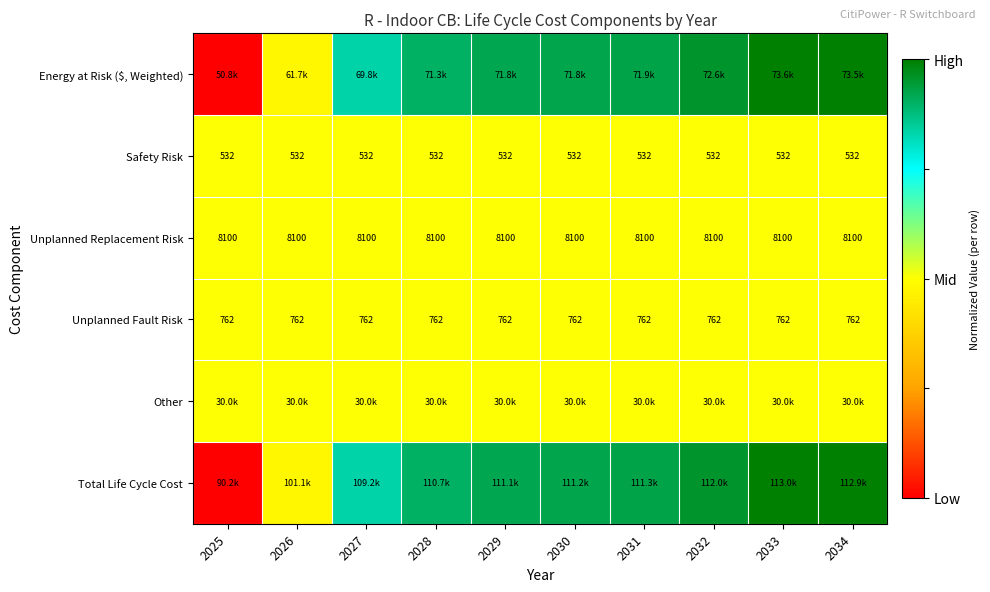

Which category has the highest value in the Unplanned Replacement Risk series?

2025